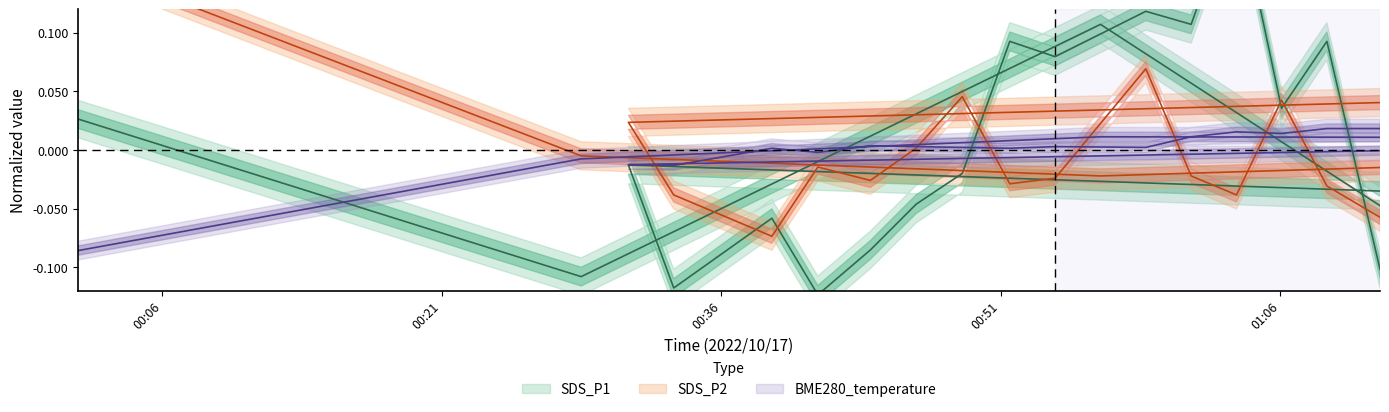

How many intersections are there between BME280_temperature and SDS_P1?

5